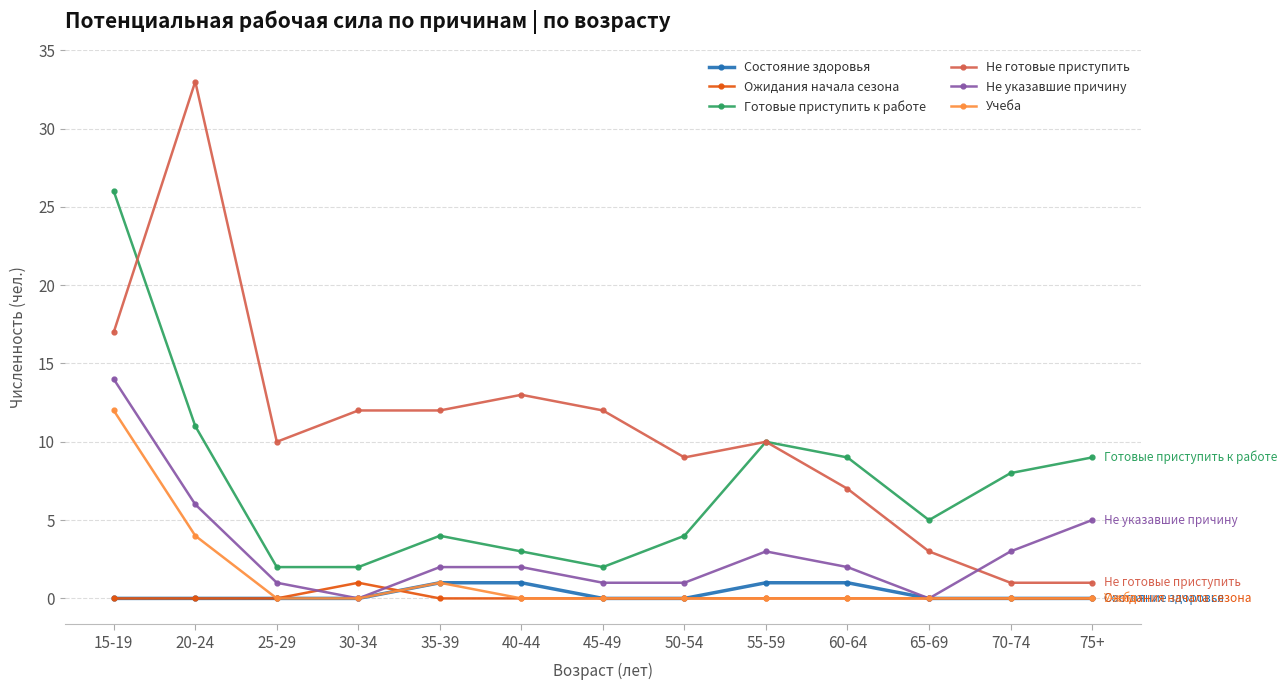

True or false: Не указавшие причину and Готовые приступить к работе intersect in this chart.

False